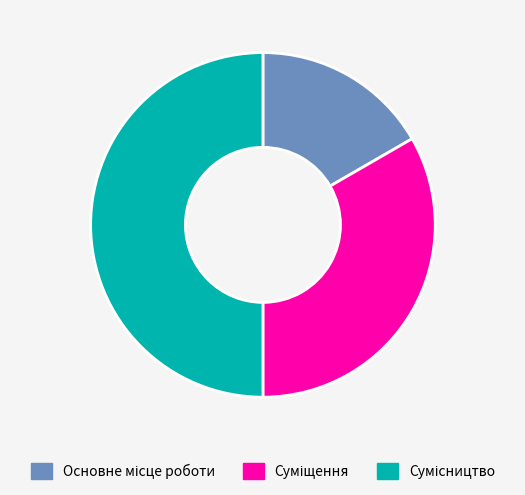

The Основне місце роботи slice represents 27% of the pie. True or false?

False